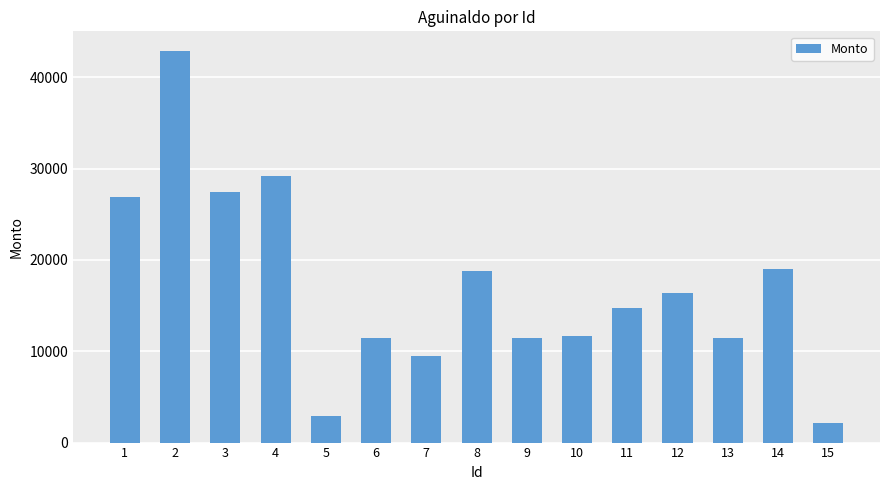

Does the chart contain stacked bars?

No